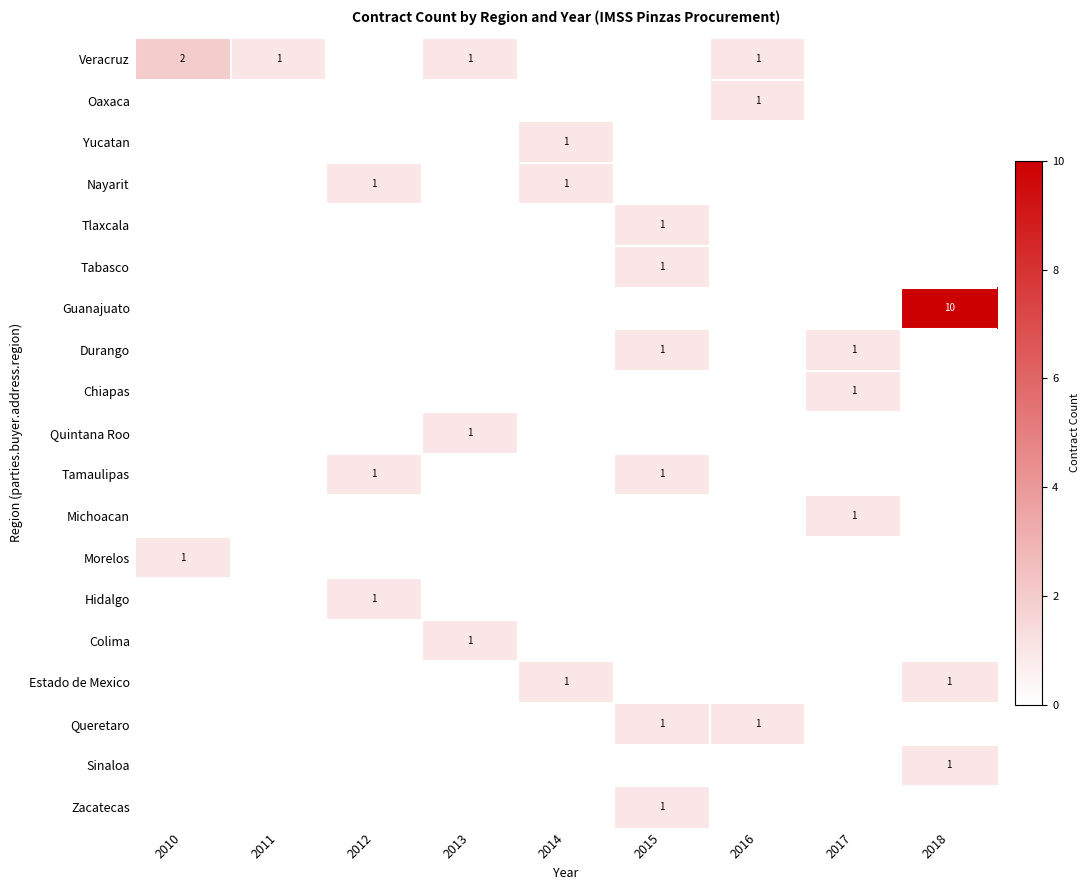

The Guanajuato series shows 10 at 2018. True or false?

True